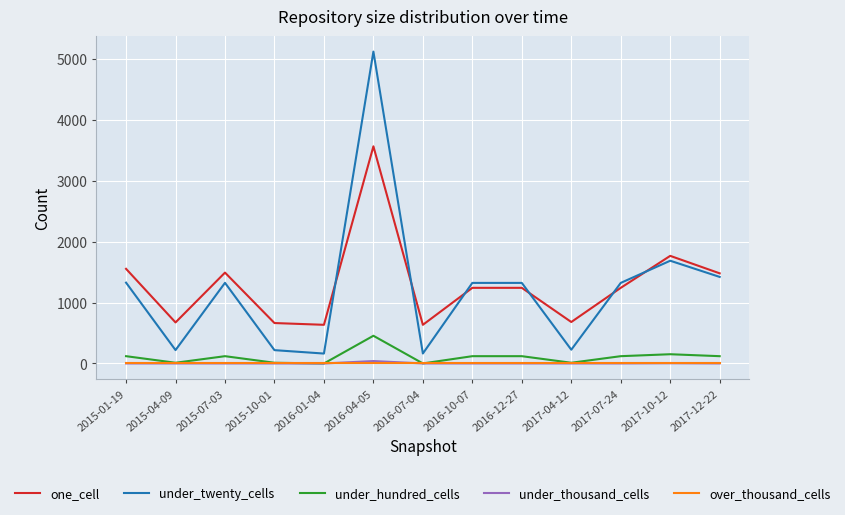

How many values in the under_hundred_cells series are below 120?

5